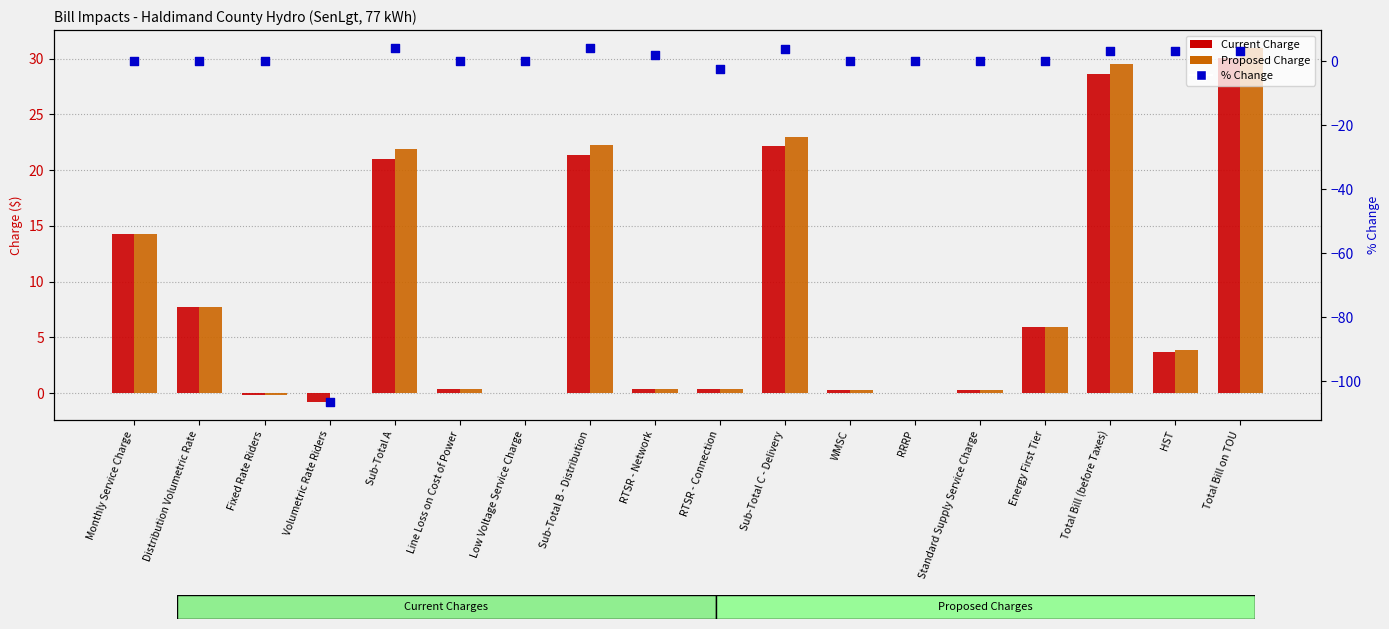

Which series reaches the maximum Y coordinate?

Proposed Charge